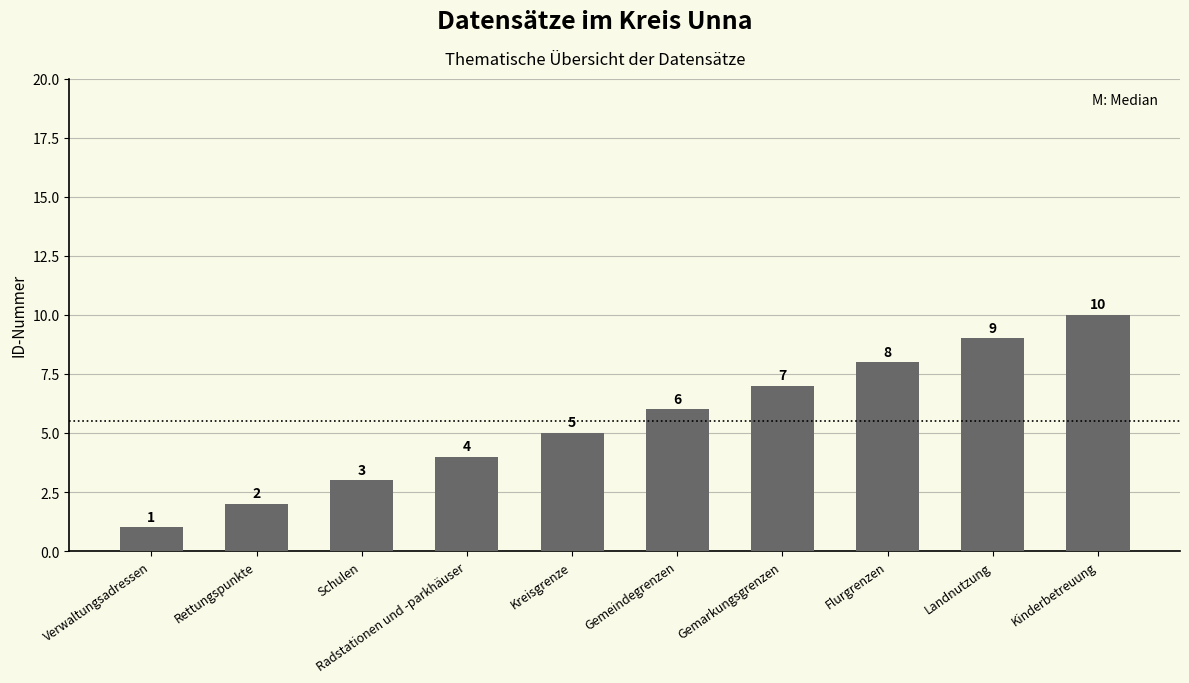

Rank the categories by value from highest to lowest.

Kinderbetreuung, Landnutzung, Flurgrenzen, Gemarkungsgrenzen, Gemeindegrenzen, Kreisgrenze, Radstationen und -parkhäuser, Schulen, Rettungspunkte, Verwaltungsadressen